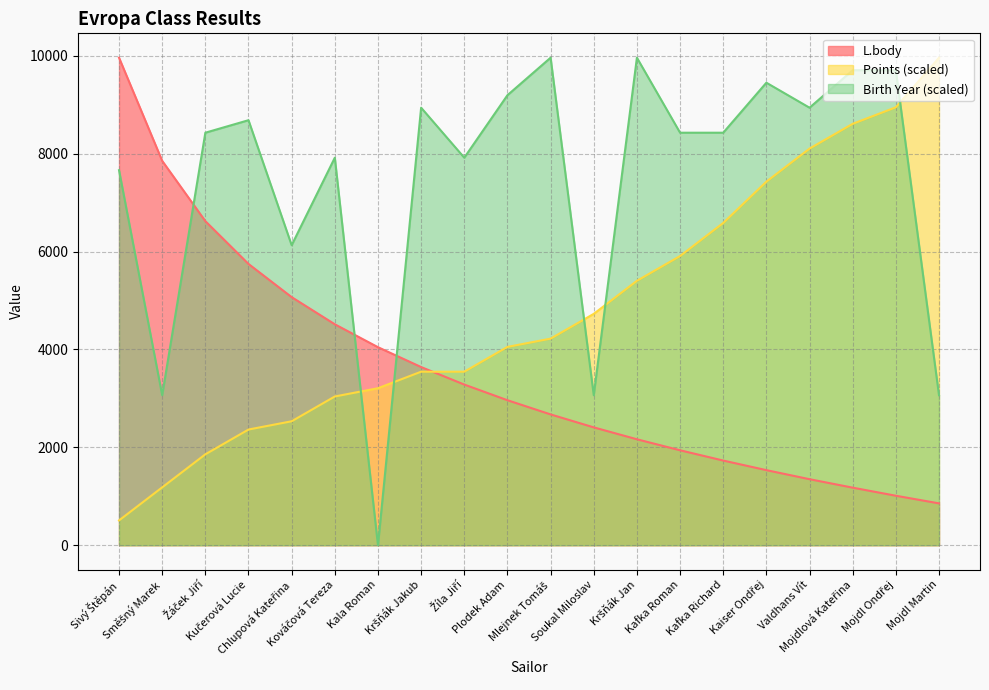

How many data points does each series have?

20